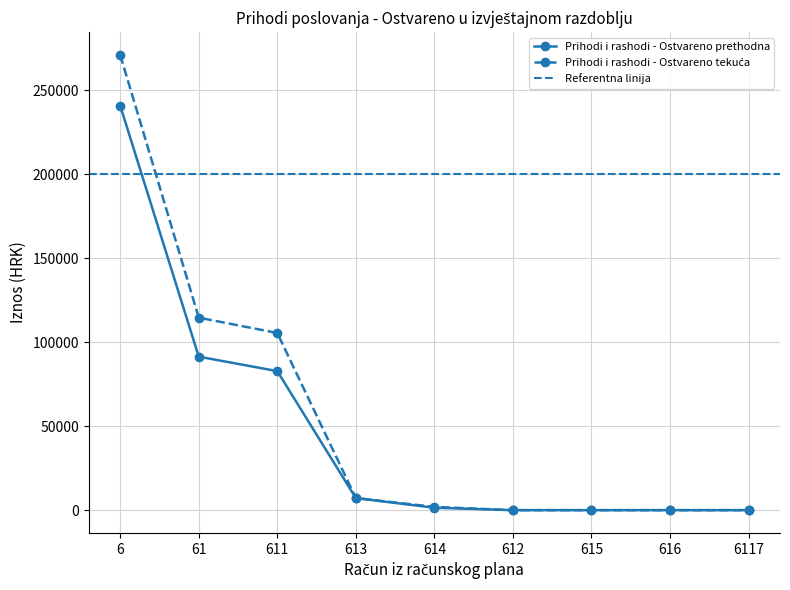

What is the label of the 4th point from the left?

613